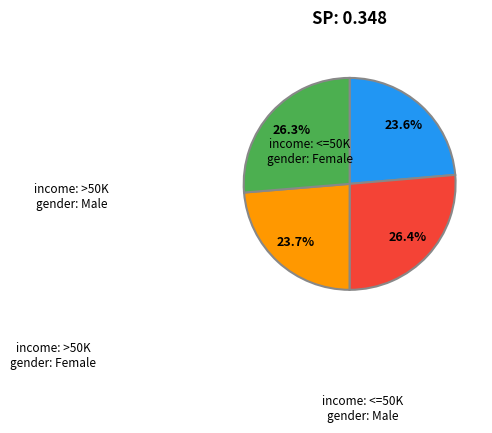

Is there any slice that represents more than half of the pie?

No